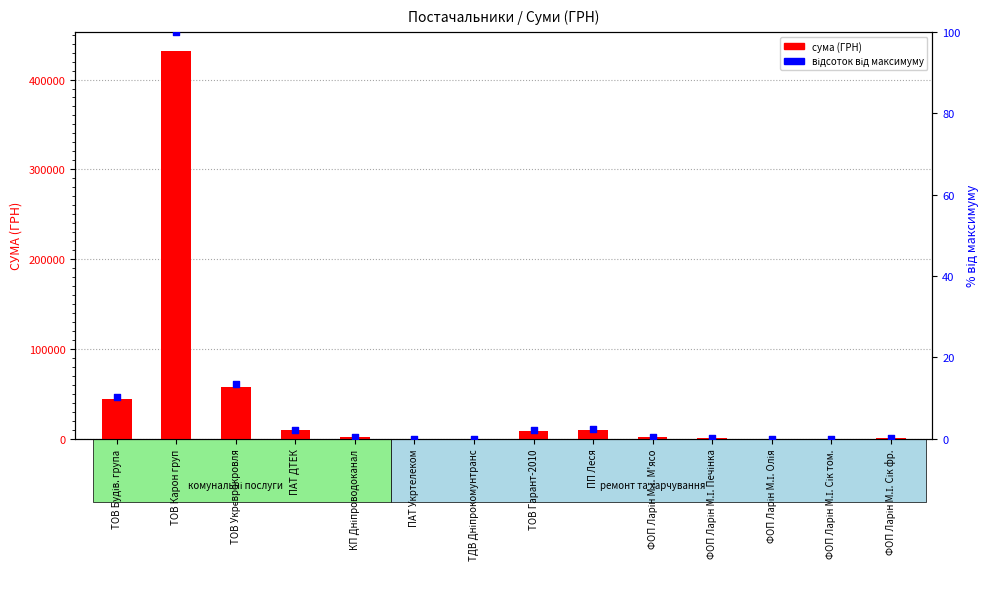

Which series has the largest Y range (max minus min)?

сума (ГРН)